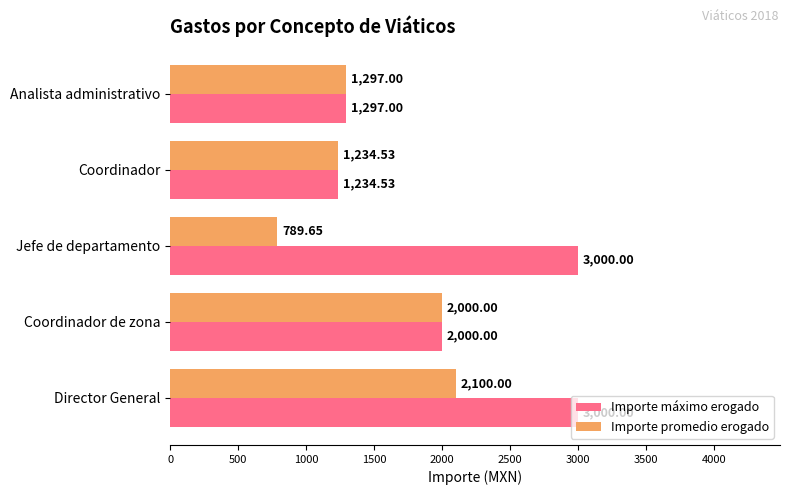

What is the total value across all series at Coordinador?

2469.1